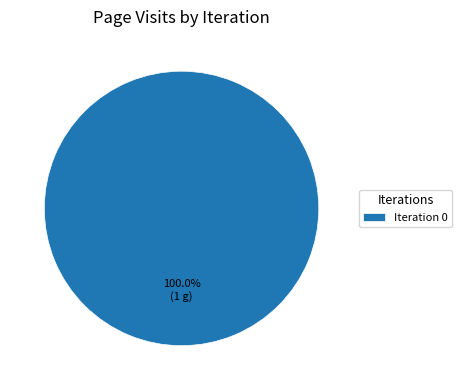

Is there a majority slice in this chart?

Yes